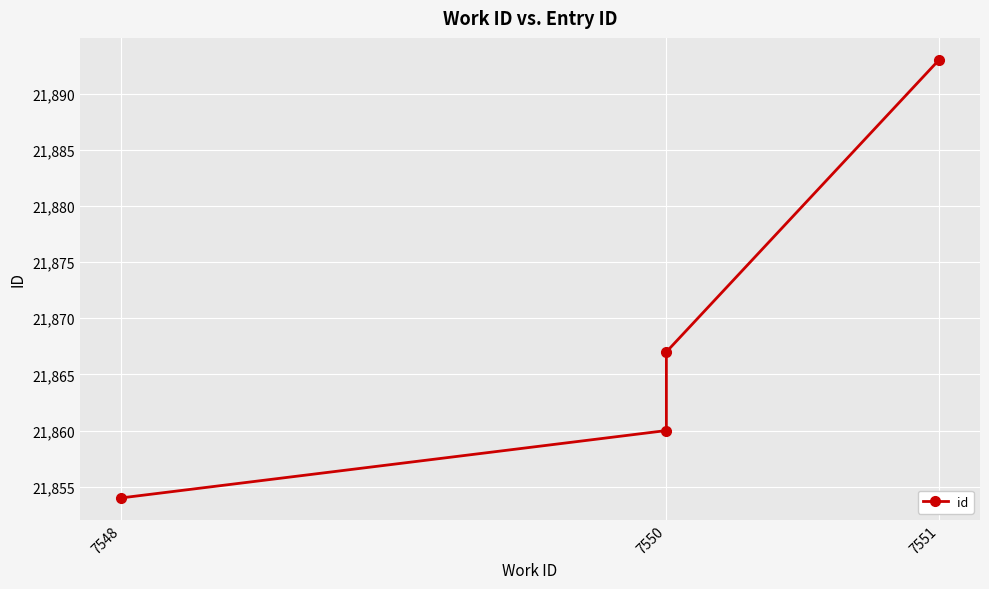

Read the value at 7550, to the nearest 10.

21860